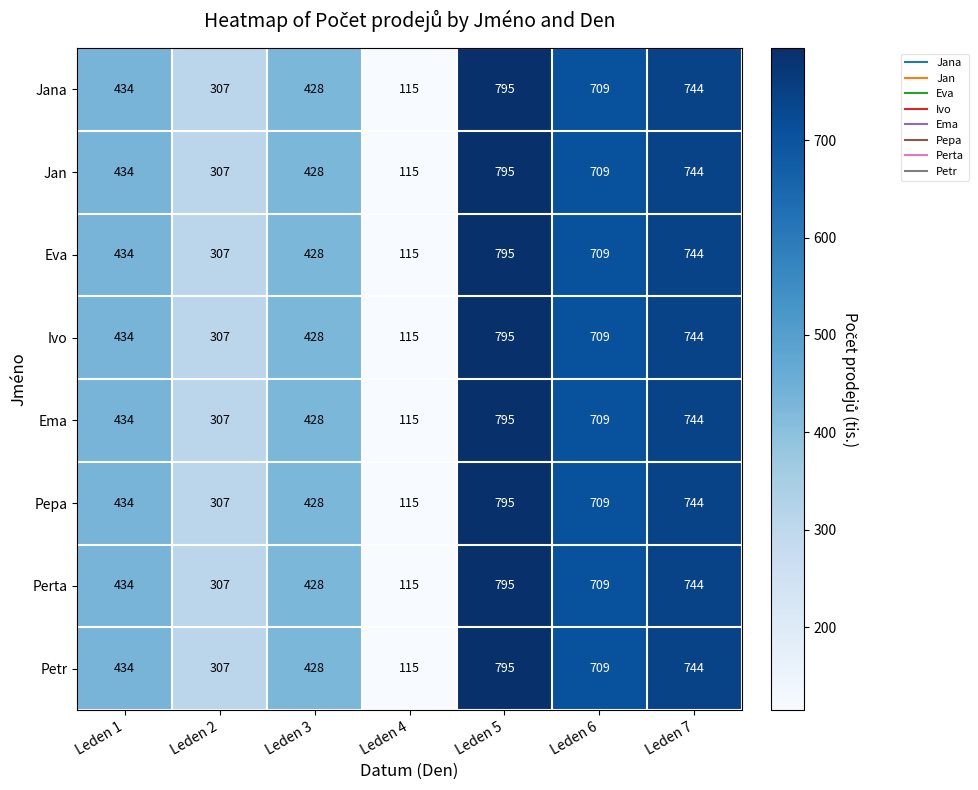

Which category has the lowest value in the Eva series?

Leden 4